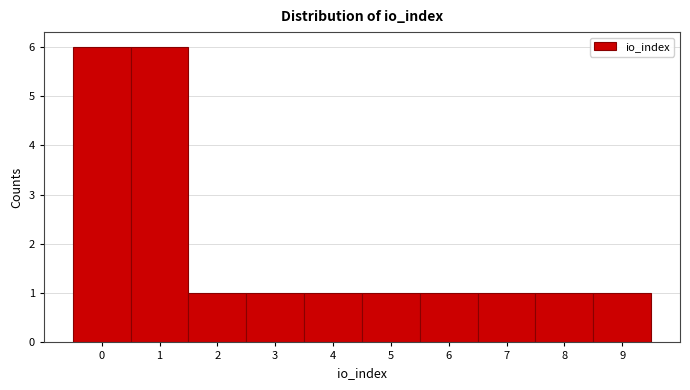

Reading left to right, list every bar in this chart as the range it spans on the x-axis followed by its height. The values are not printed on the chart, so give them approximately, as read against the axis.

-0.5 to 0.5: 6
0.5 to 1.5: 6
1.5 to 2.5: 1
2.5 to 3.5: 1
3.5 to 4.5: 1
4.5 to 5.5: 1
5.5 to 6.5: 1
6.5 to 7.5: 1
7.5 to 8.5: 1
8.5 to 9.5: 1